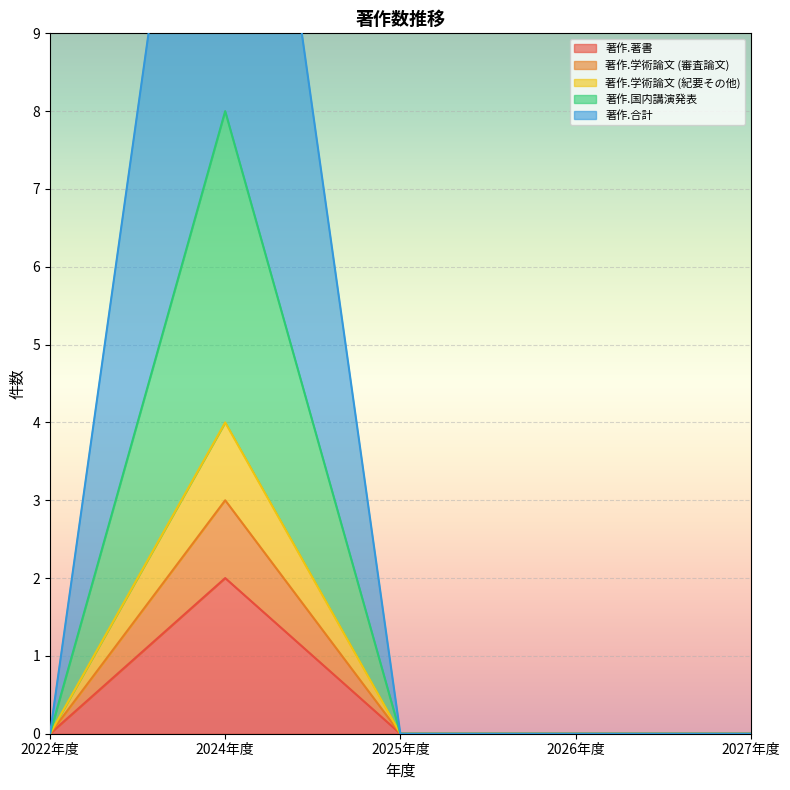

At which category is the sum across all series the highest?

2024年度